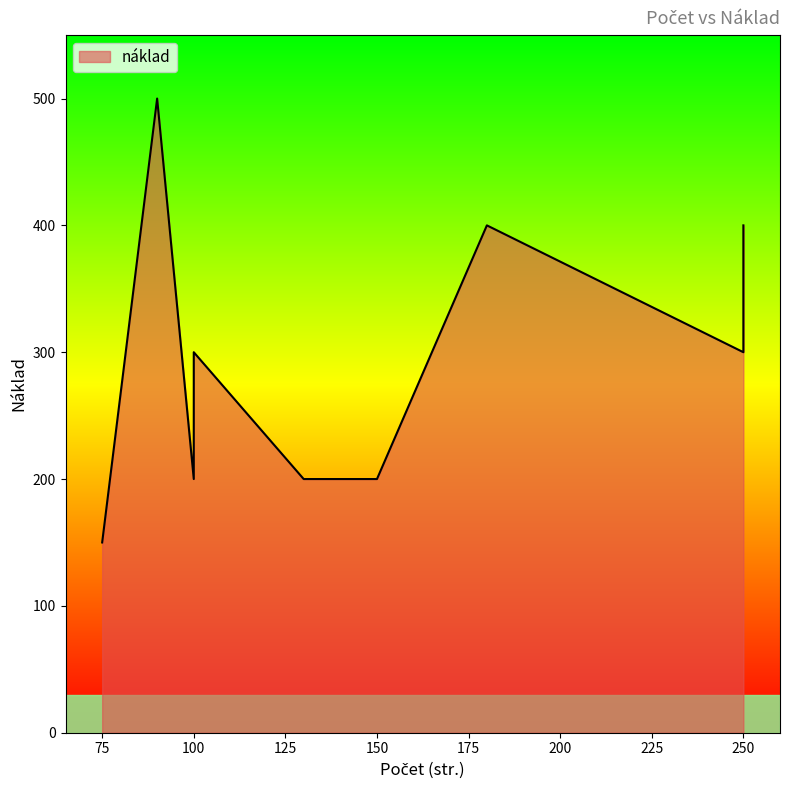

How many distinct data groups are displayed?

1